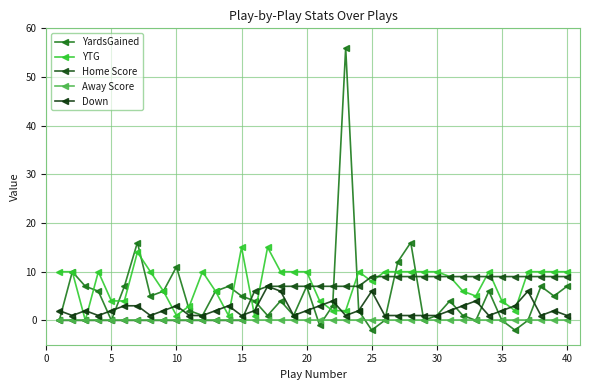

At how many categories does at least one series exceed 23?

1